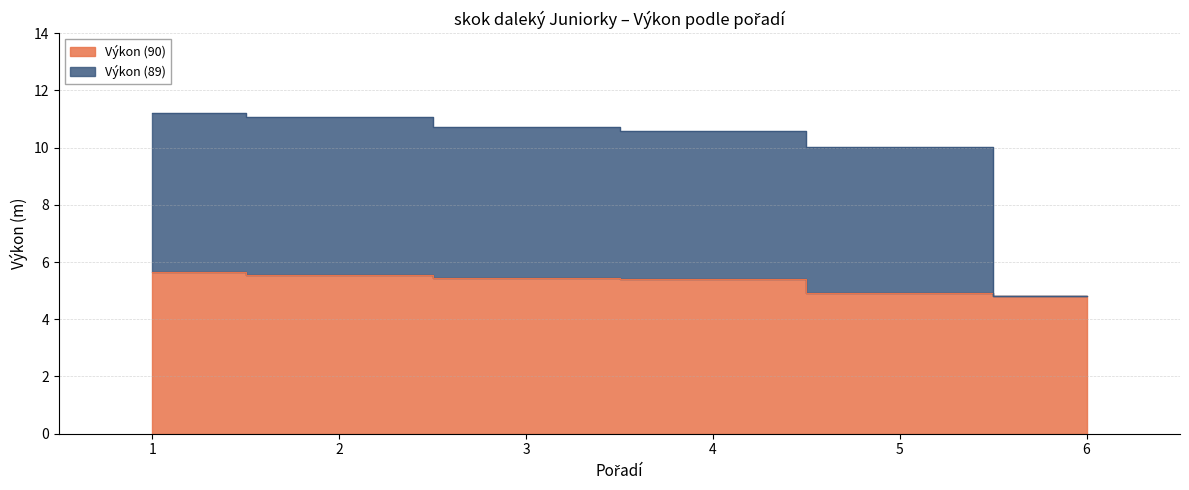

The Výkon (90) series shows 4.9 at 5. True or false?

True